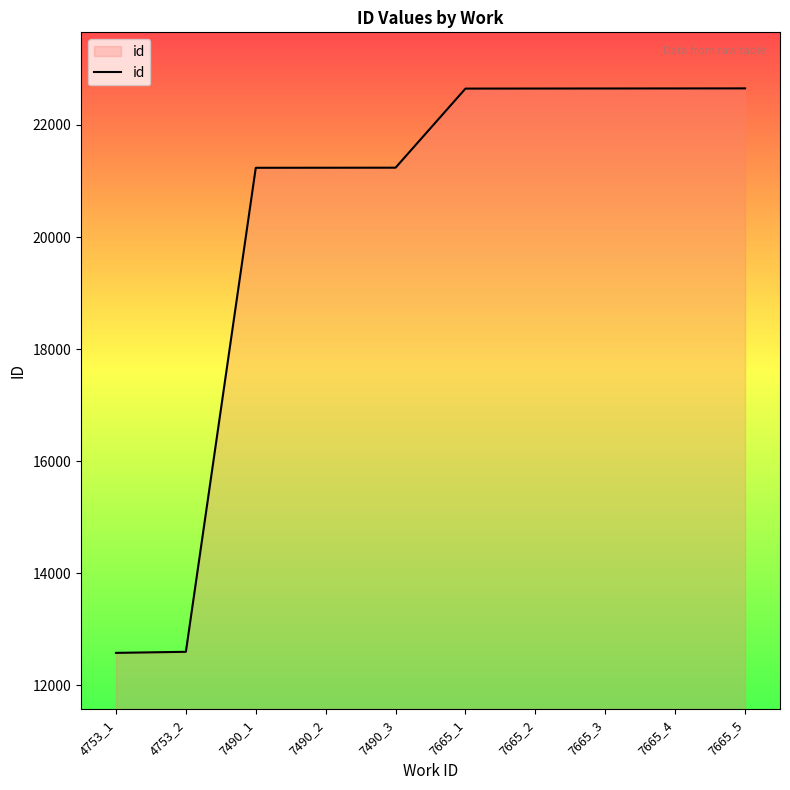

At which label is the value closest to 17616?

7490_1